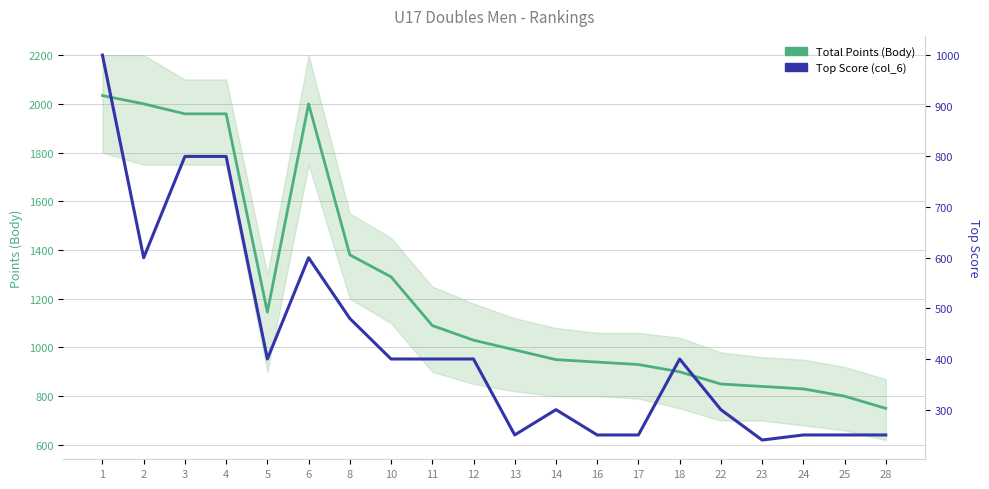

What is the value of the Top Score (col_6) point at the 20th from the left?

250